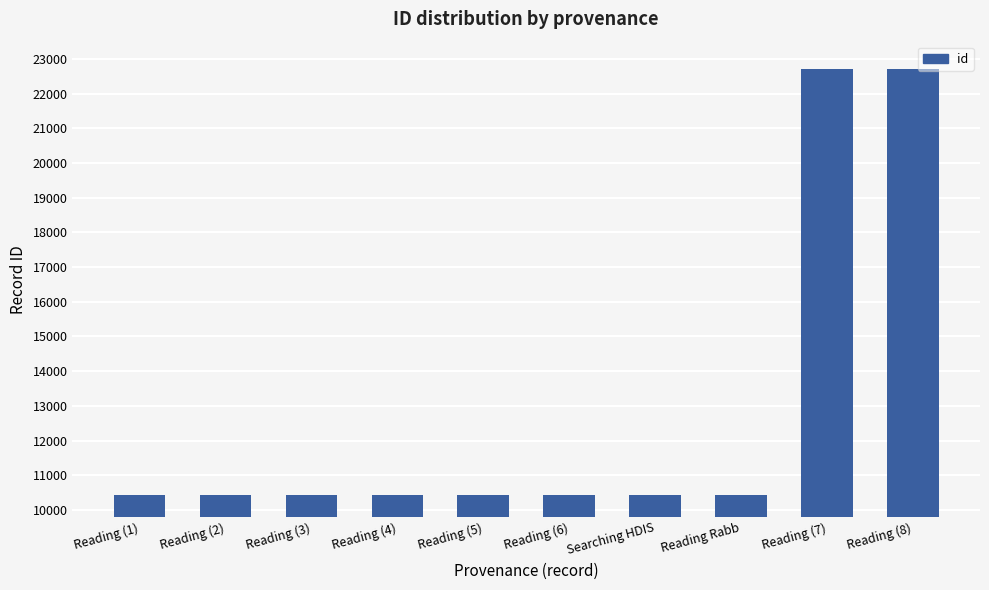

The value at Reading (4) is 10422. True or false?

True